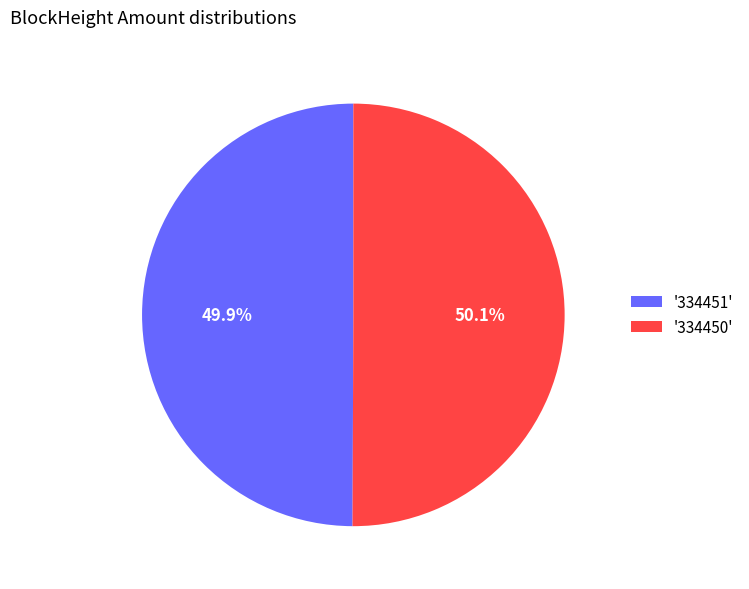

What is the total percentage of '334451' and '334450'?

100.0%